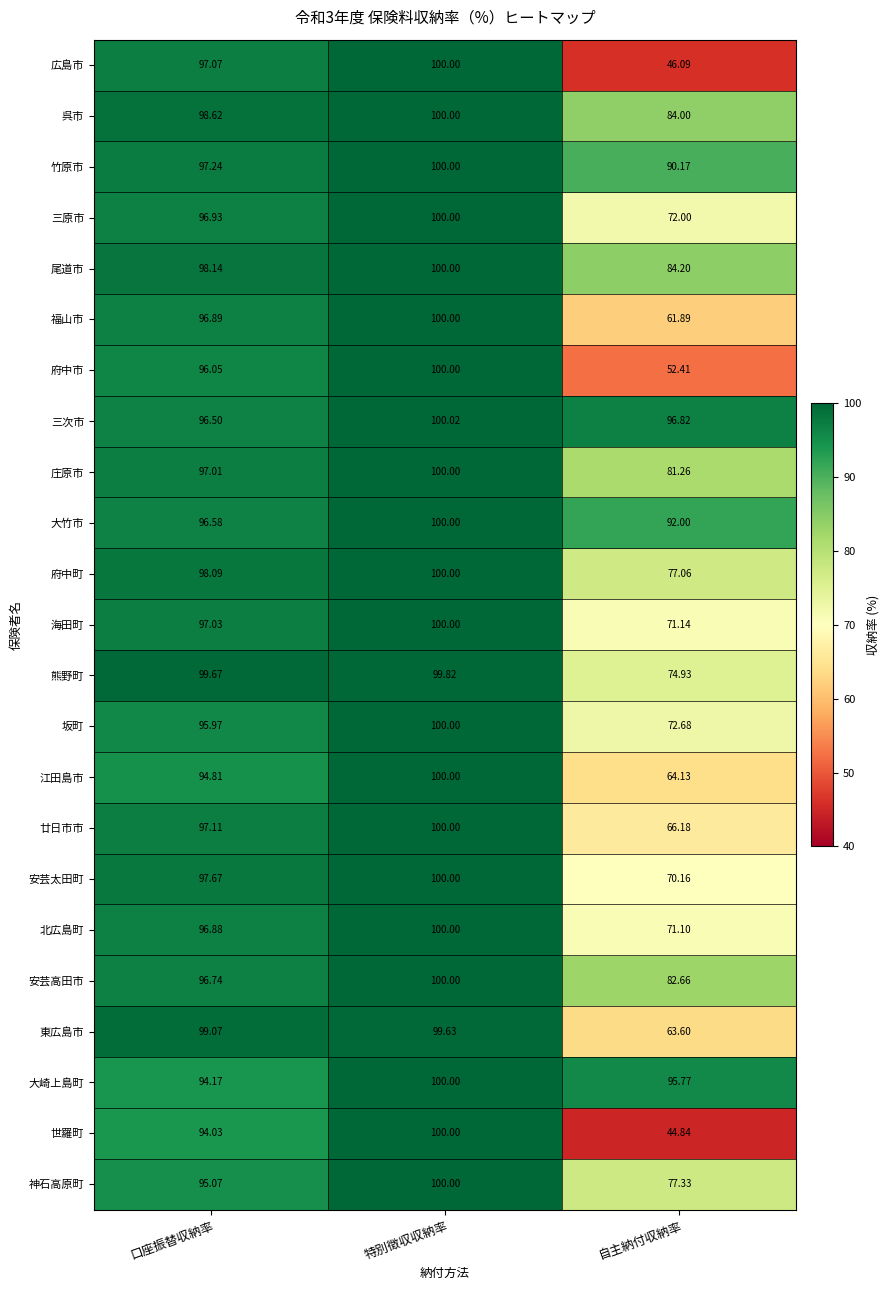

How many data points does each series have?

3